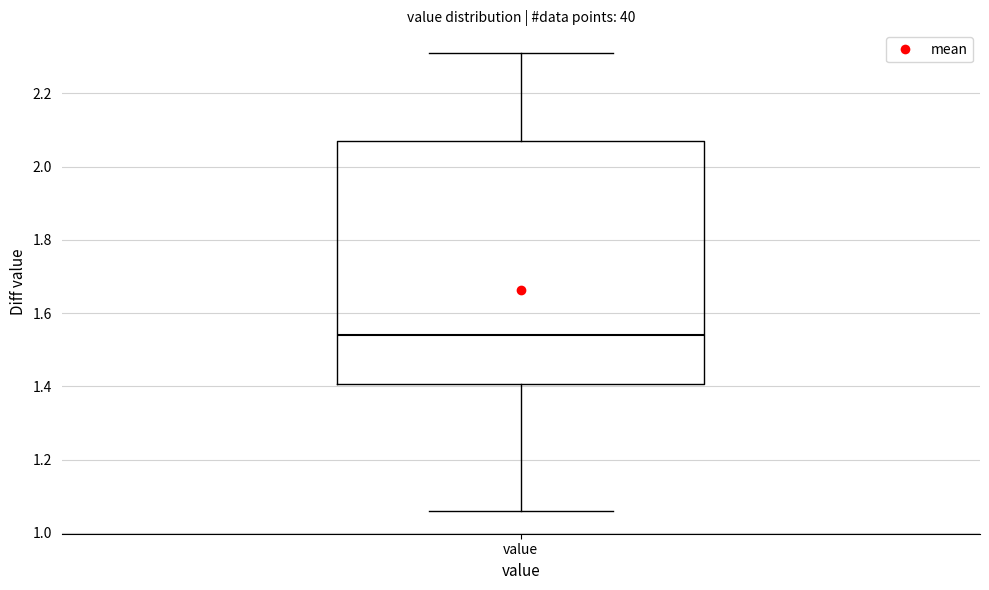

Where is the lower edge of the box for value on the y-axis? The values are not printed on the chart, so give them approximately, as read against the axis.

1.40